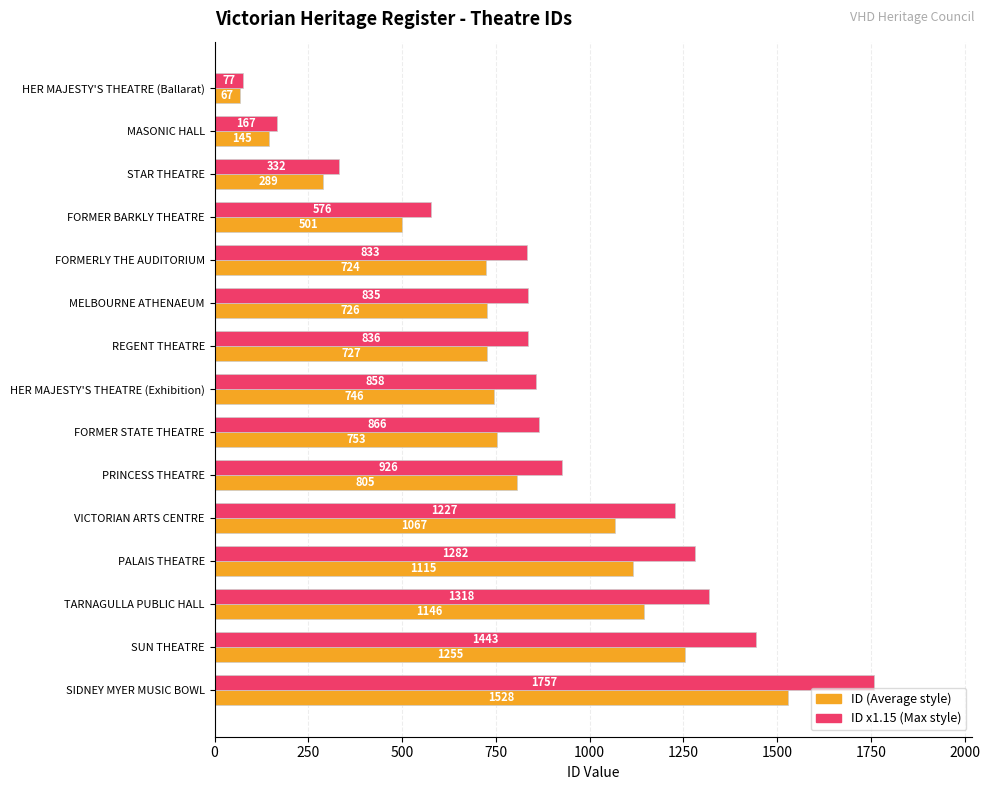

Which series has the widest spread of values?

ID x1.15 (Max style)